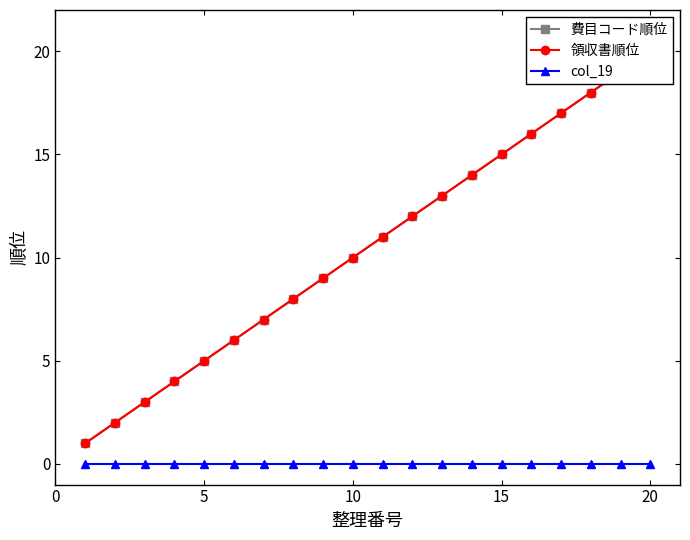

How many lines are shown in the chart?

3